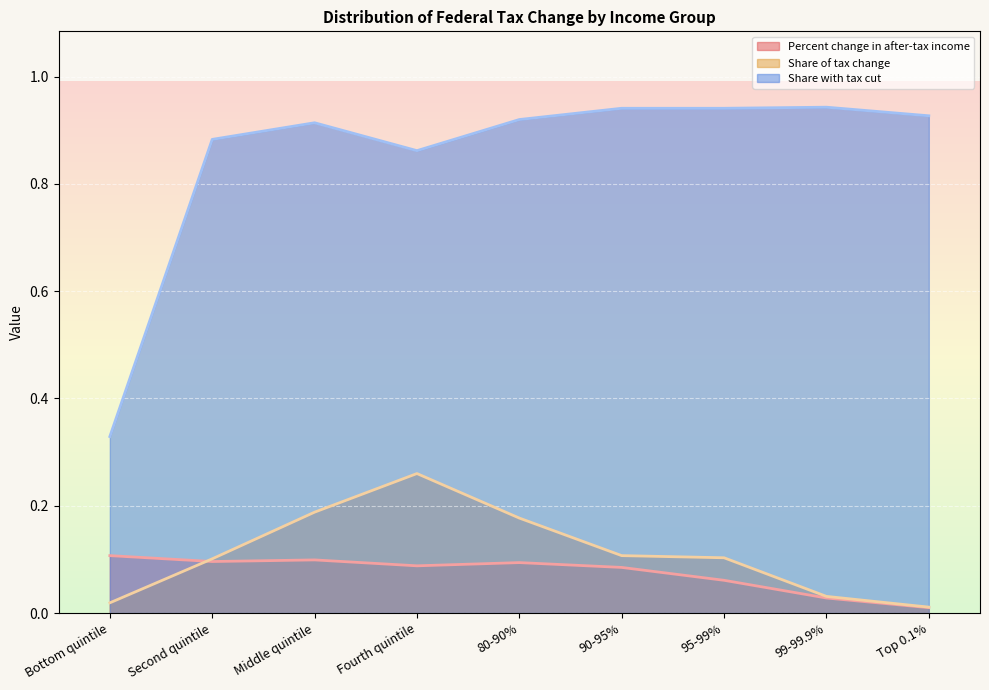

Between Fourth quintile and Top 0.1%, which series saw the biggest shift?

Share of tax change